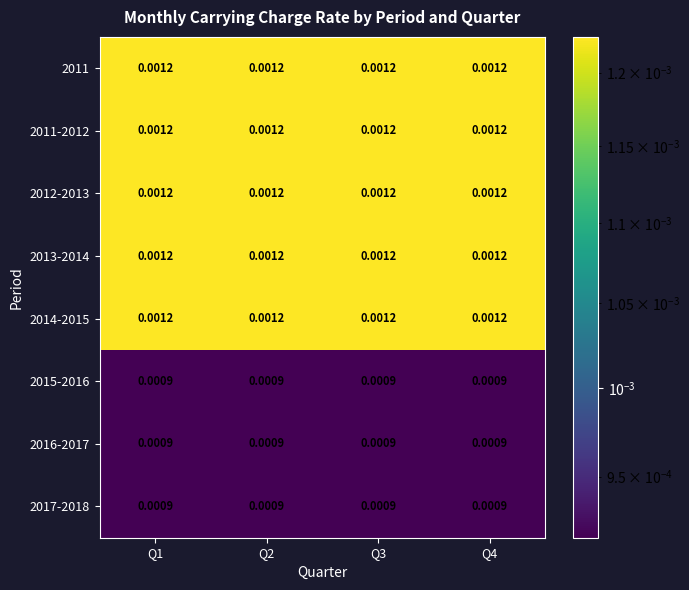

Is the value of 2013-2014 at Q4 greater than the value of 2016-2017 at Q4?

Yes